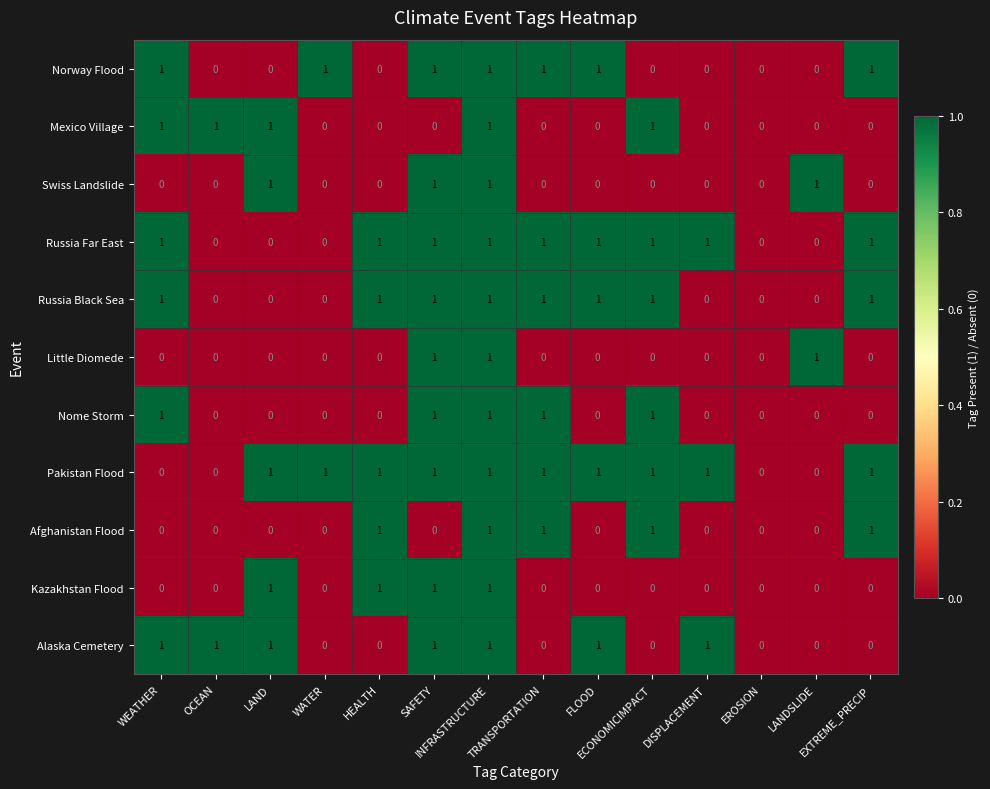

What is the difference between the highest and lowest values at FLOOD?

1